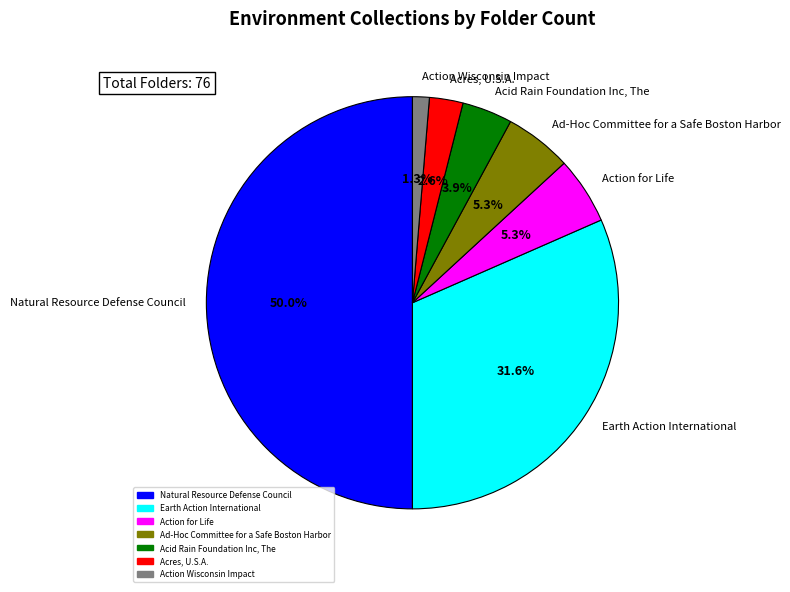

How many slices are in this pie chart?

7